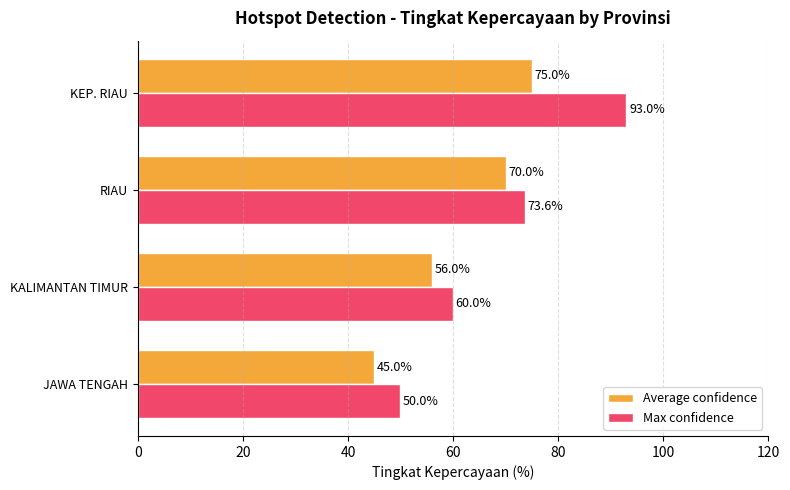

What is the difference between the Max confidence values at KEP. RIAU and JAWA TENGAH?

43.0